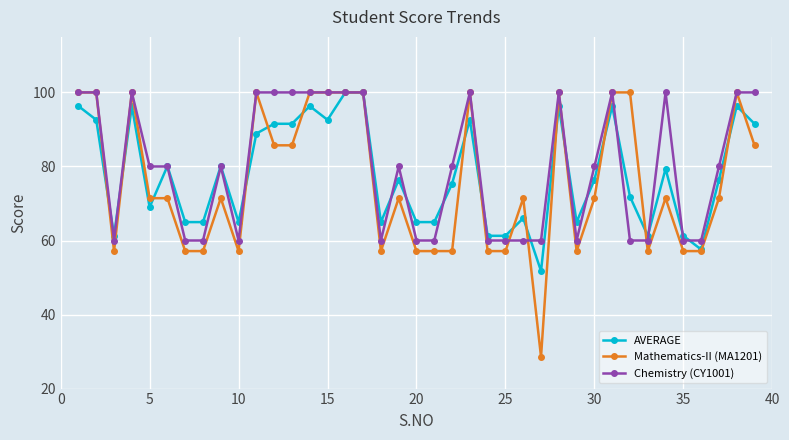

What is the sum of all AVERAGE values?

3040.5